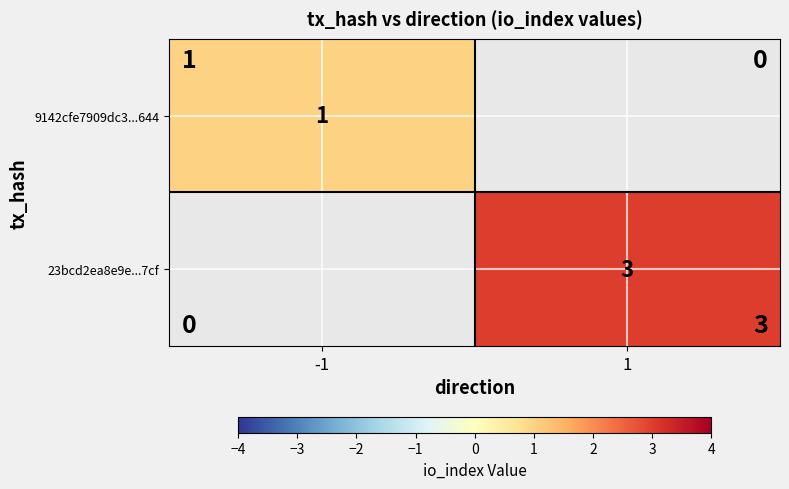

Which category has the highest value across all series?

1